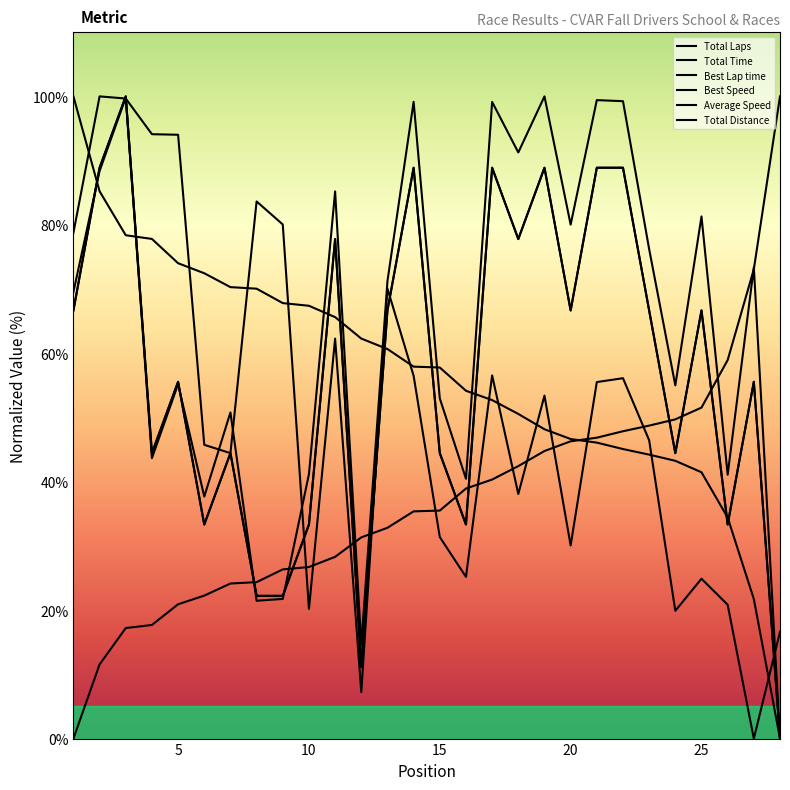

Does the chart have visible grid lines?

No